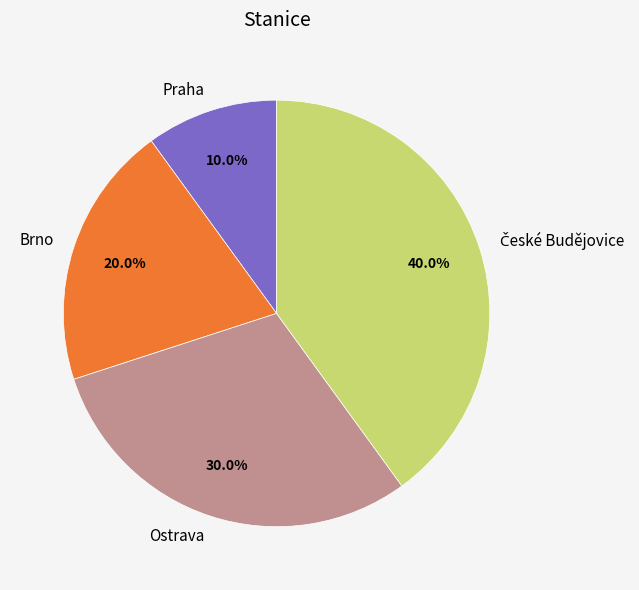

Combined, do Ostrava and Praha account for over 50%?

No